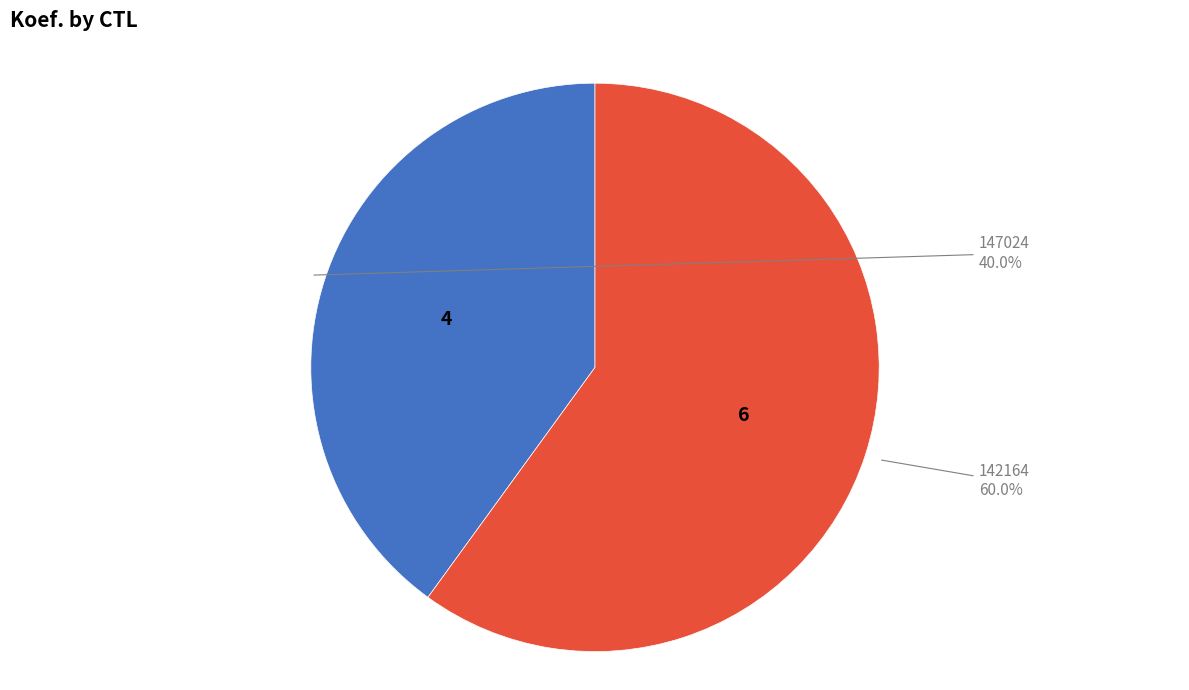

To the nearest percent, what portion does 142164 represent?

60%